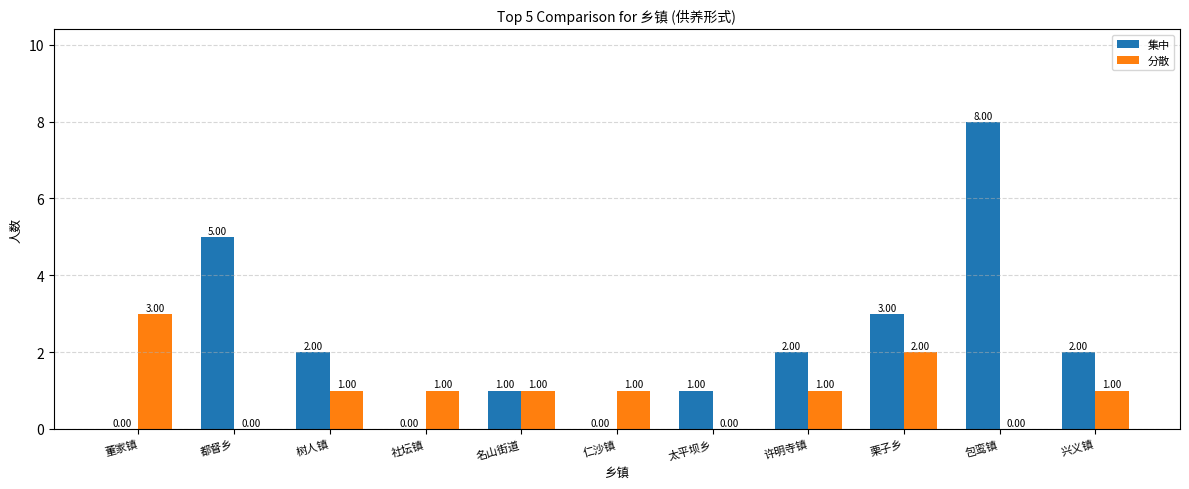

At which label does 集中 first exceed 2?

都督乡